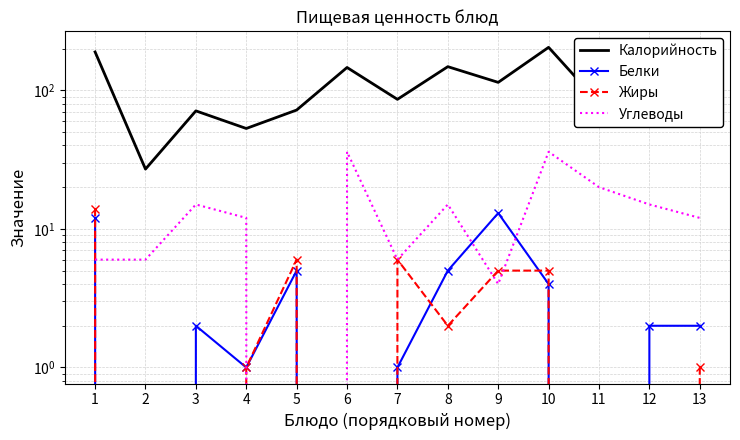

How many values in the Белки series exceed 2?

5